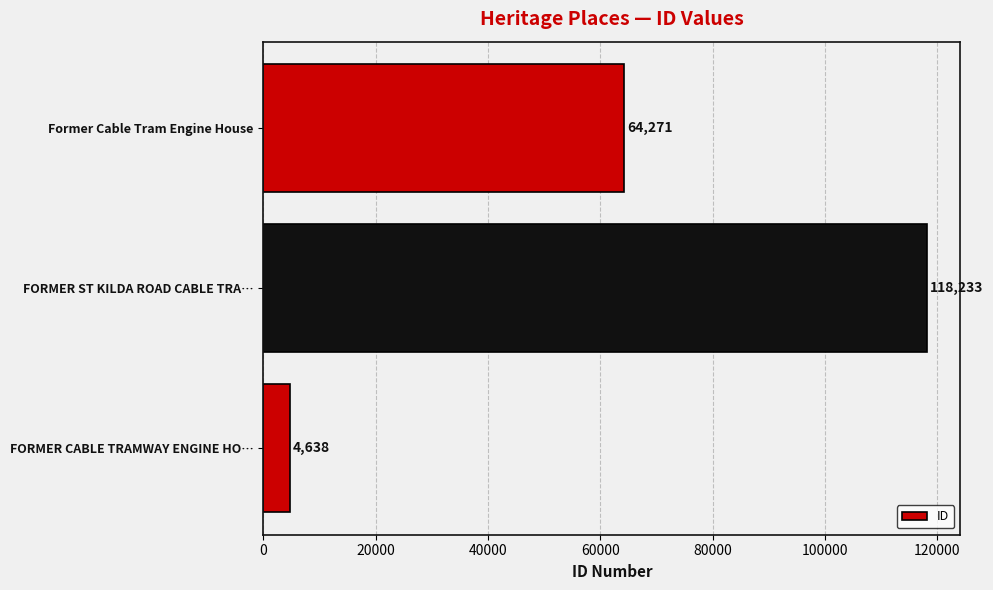

True or false: the data shows 4638 at FORMER CABLE TRAMWAY ENGINE HO….

True